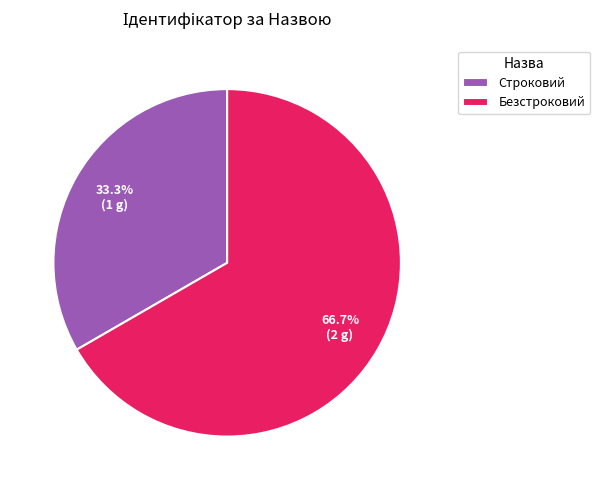

Rank the categories by value from highest to lowest.

Безстроковий, Строковий